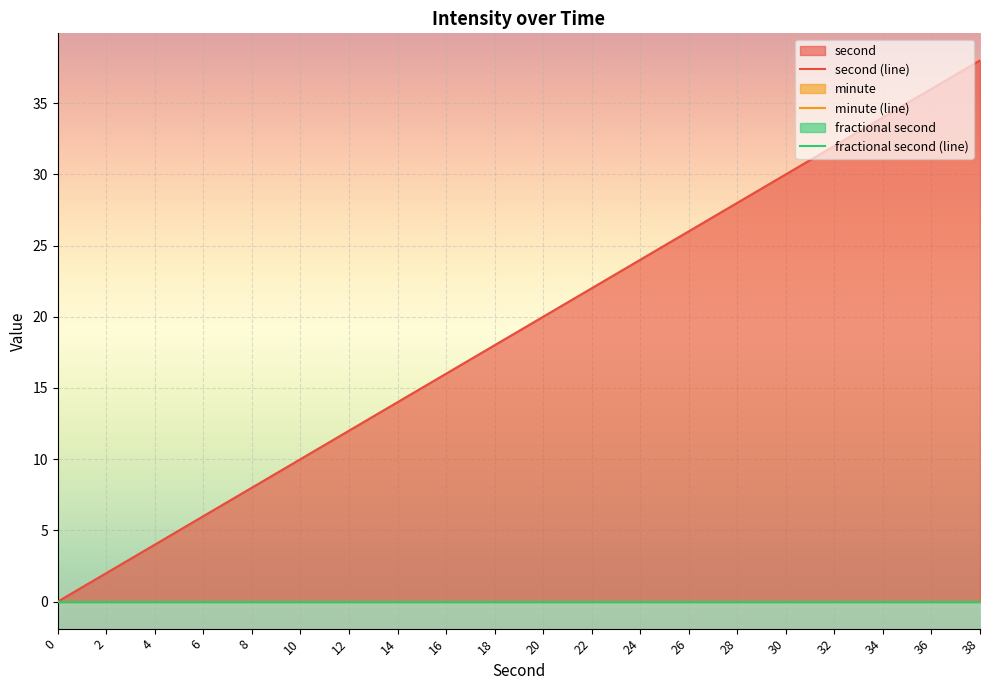

Which has a higher value, 34 or 4?

34